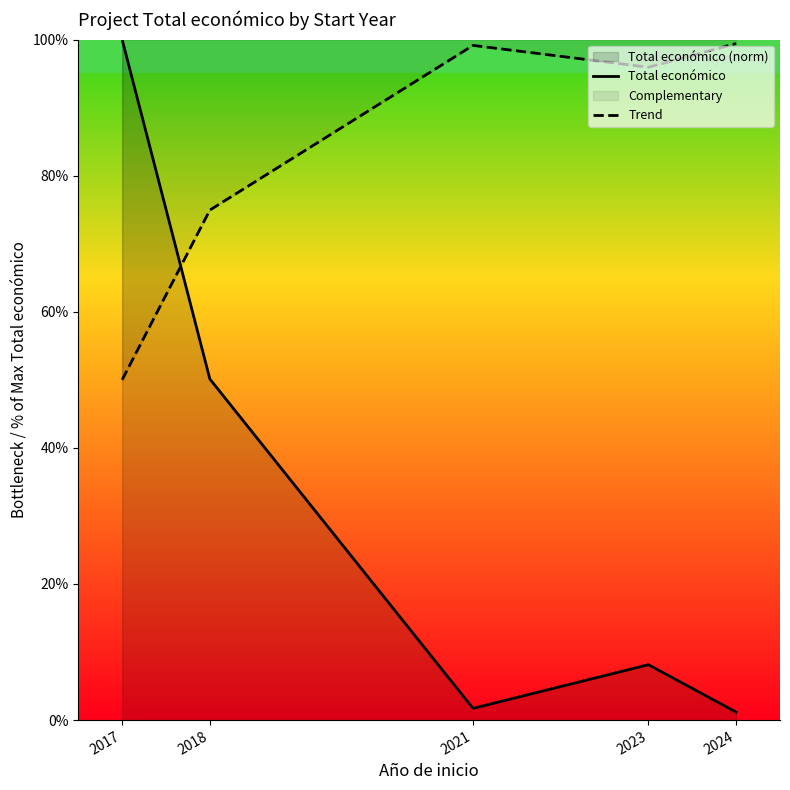

Is it true that Trend equals 159.4 at 2021?

False